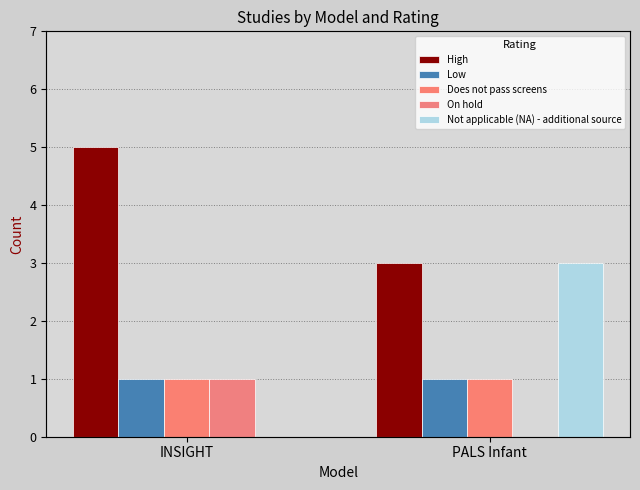

What is the total value across all series at PALS Infant?

8